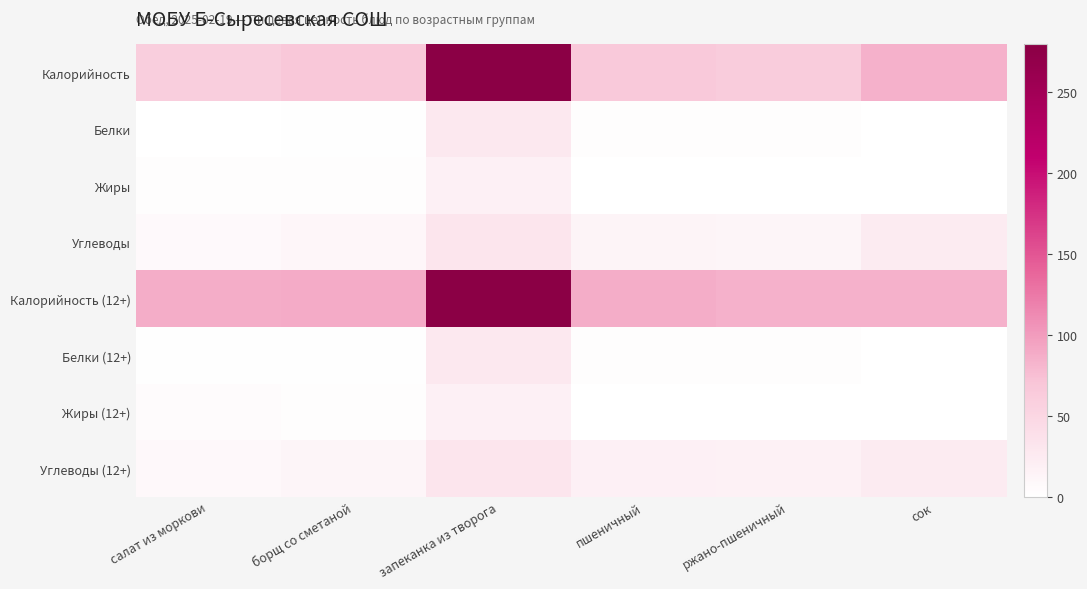

Which series has the widest spread of values?

Калорийность